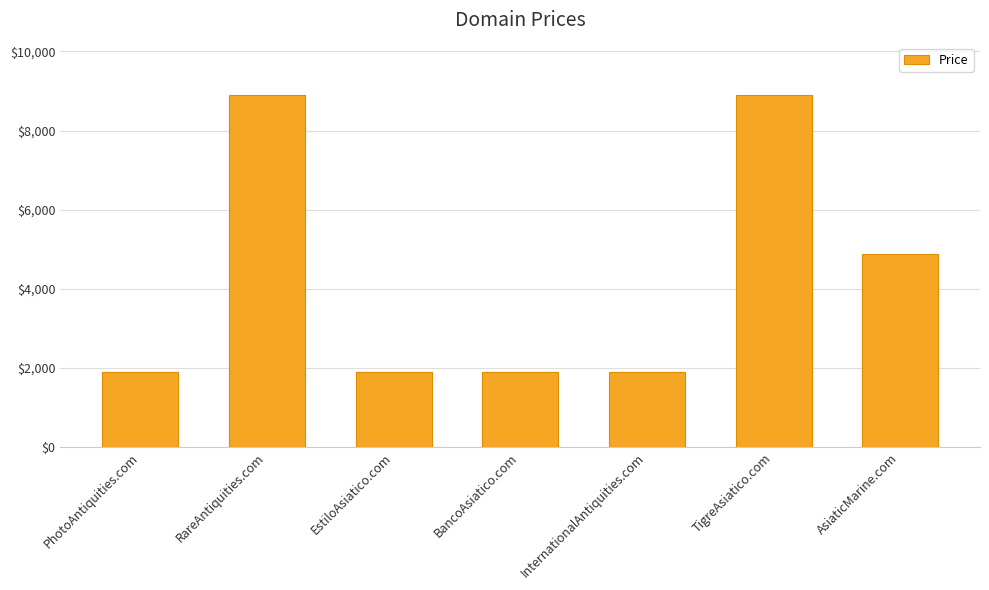

What is the difference between the maximum and second lowest values?

7000